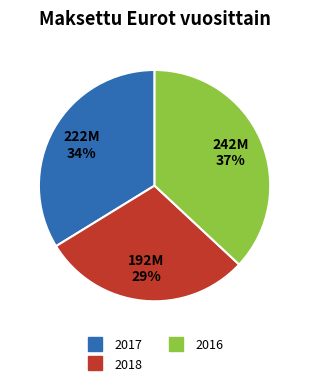

Approximately how many times larger is the value at 2018 compared to 2017?

0.9